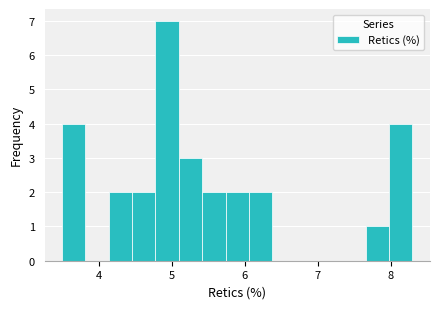

Read against the x-axis, roughly where is the centre of the tallest bar?

4.9